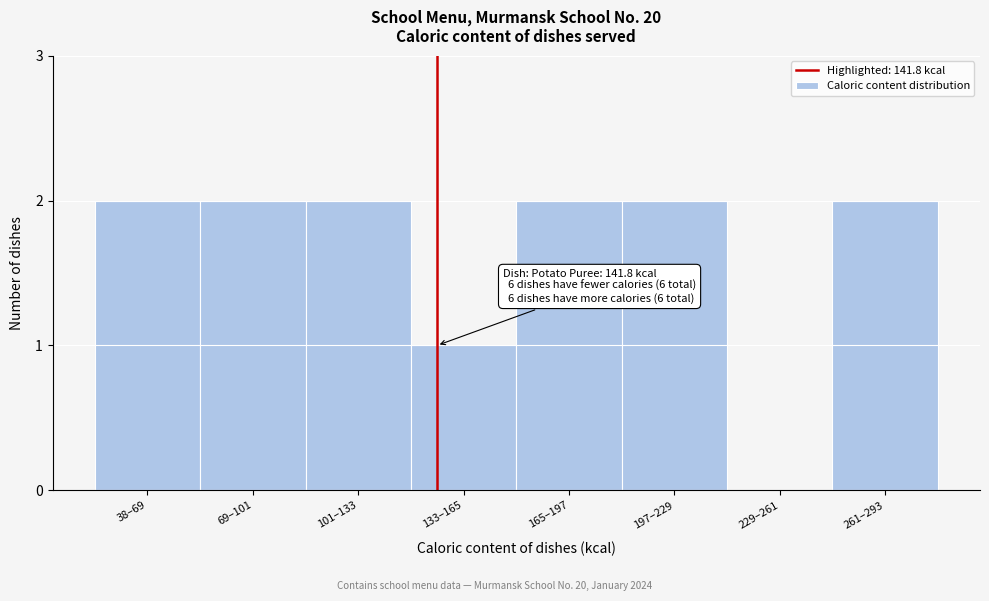

Reading right to left, transcribe all the data shown in this chart.

261–293=2	229–261=0	197–229=2	165–197=2	133–165=1	101–133=2	69–101=2	38–69=2